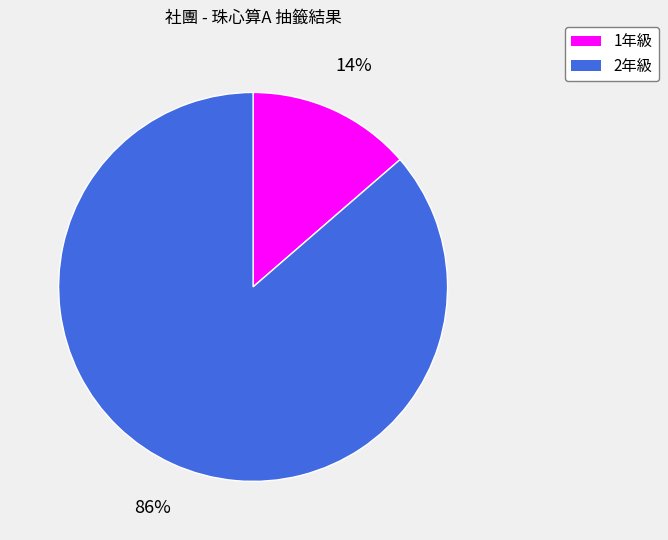

What is the ratio of the value at 1年級 to the value at 2年級?

0.2